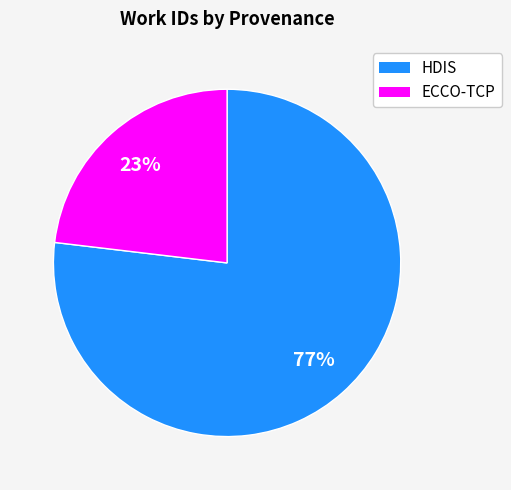

How many segments does this pie chart have?

2